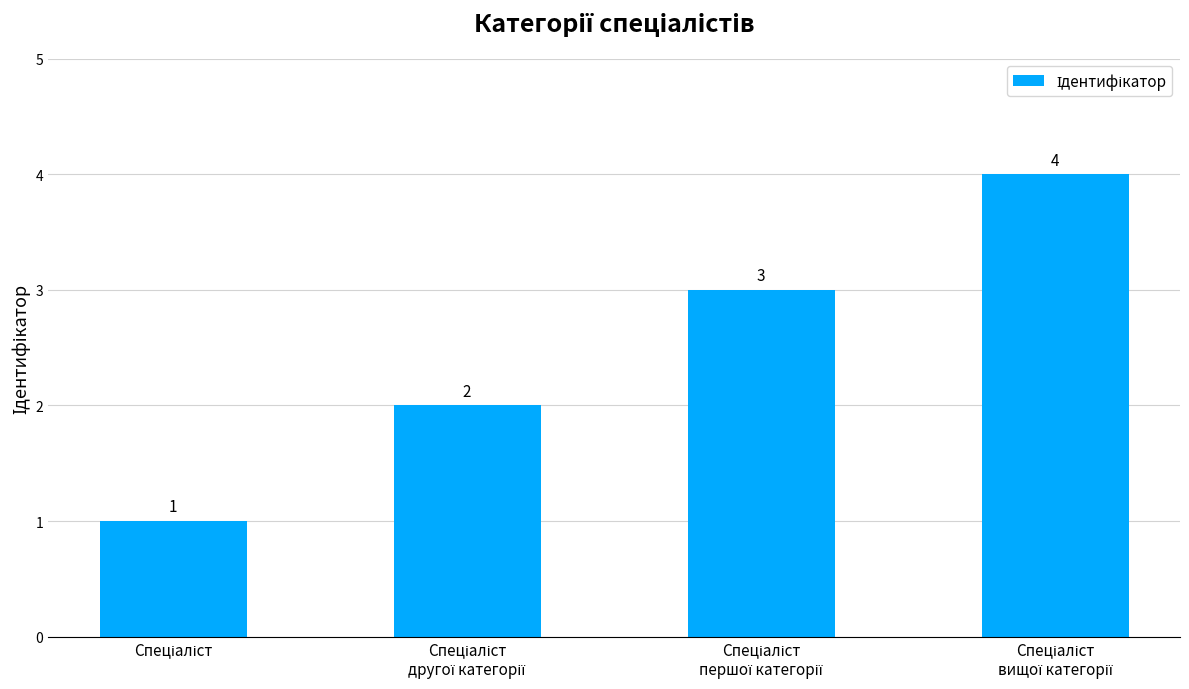

What is the greatest value displayed?

4